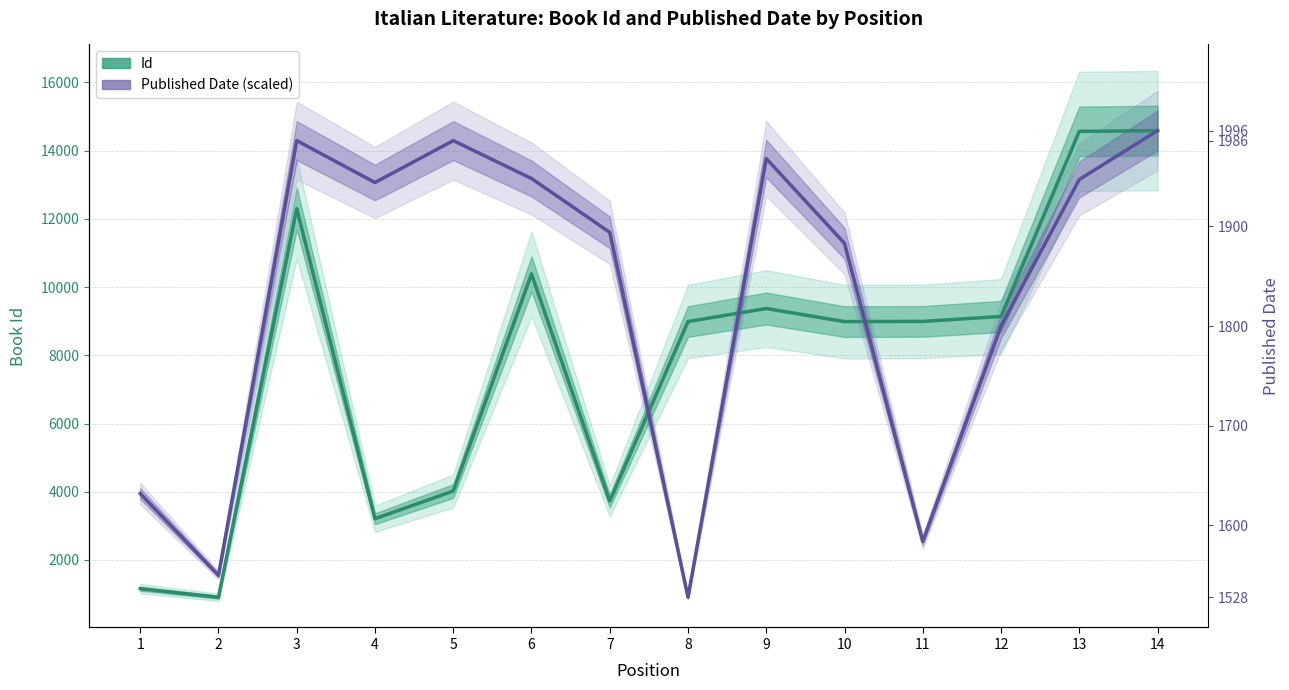

True or false: Published Date (scaled) has a value of 20546.7 at 7.

False